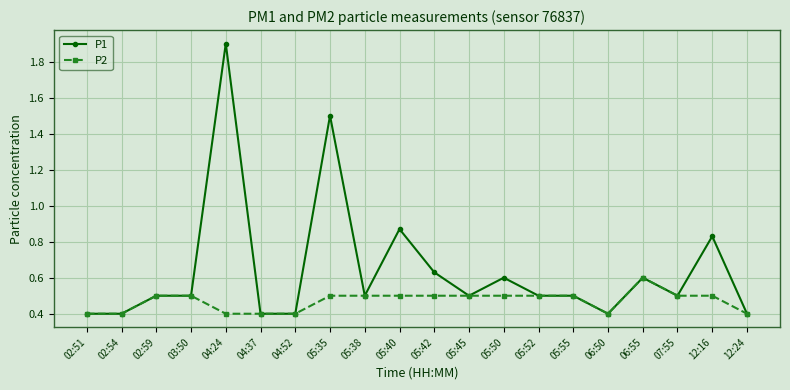

At which category is the sum across all series the highest?

04:24